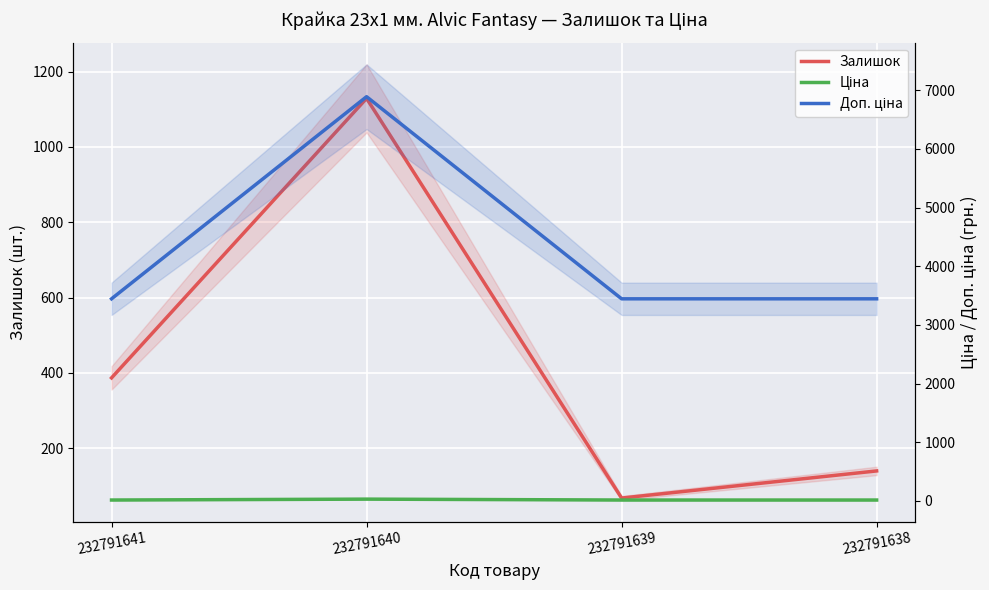

What value does the Залишок series have at 232791639?

68.0